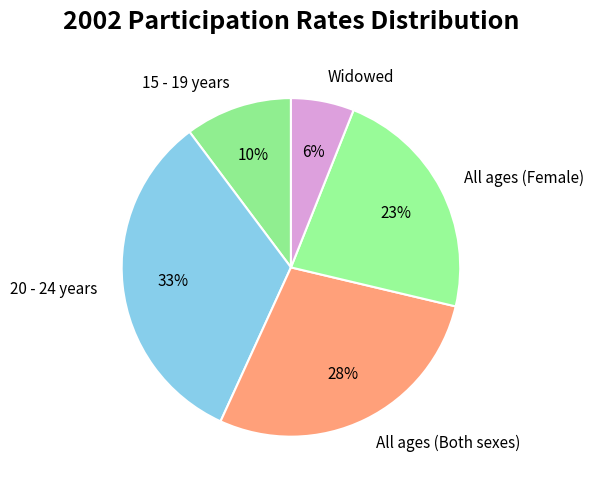

Count the number of slices in the pie.

5